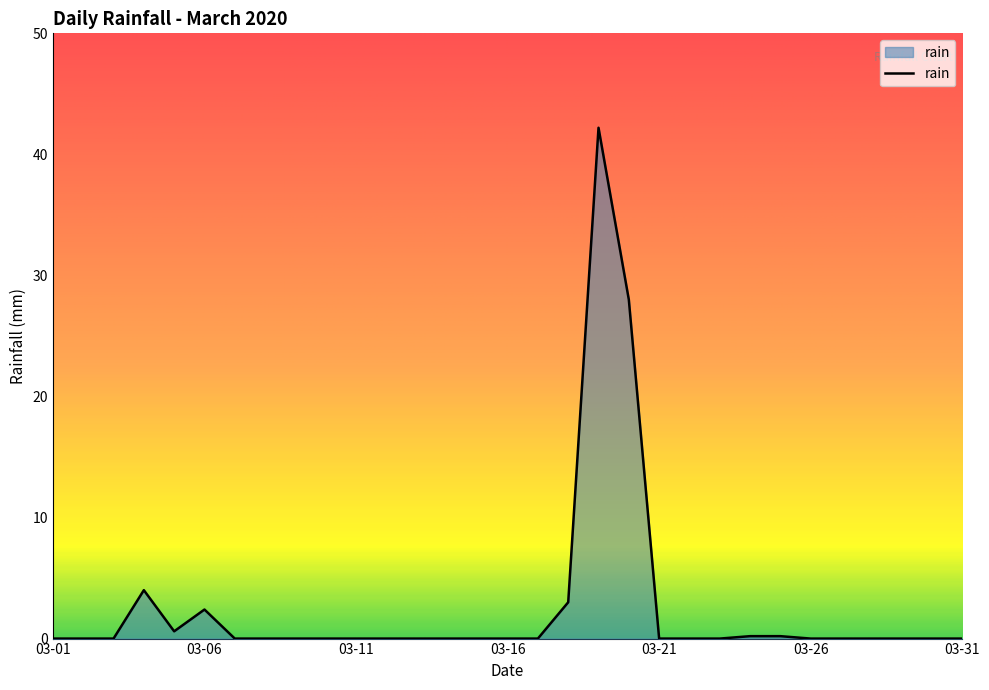

What is the difference between the second highest and second lowest values?

28.0